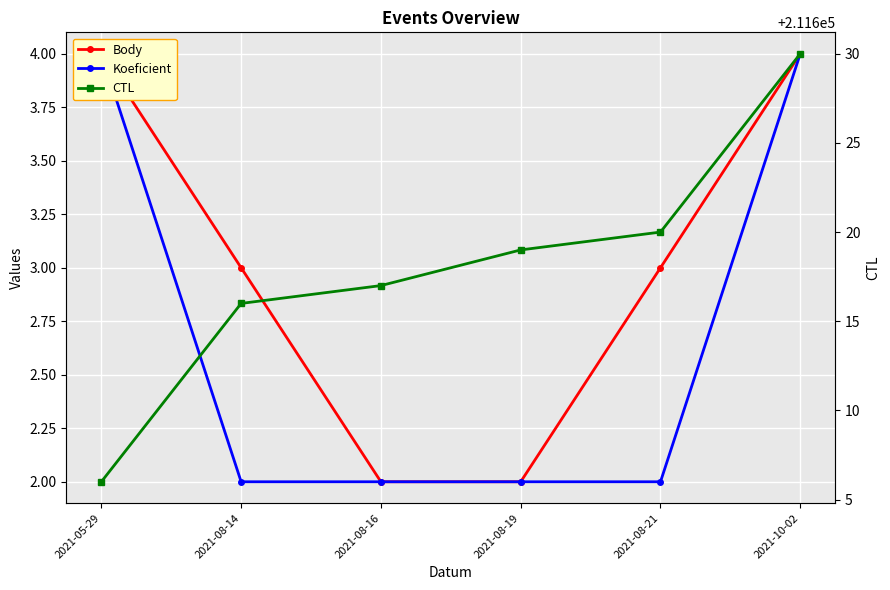

Rank the series at 2021-05-29 from highest to lowest value.

CTL, Body, Koeficient